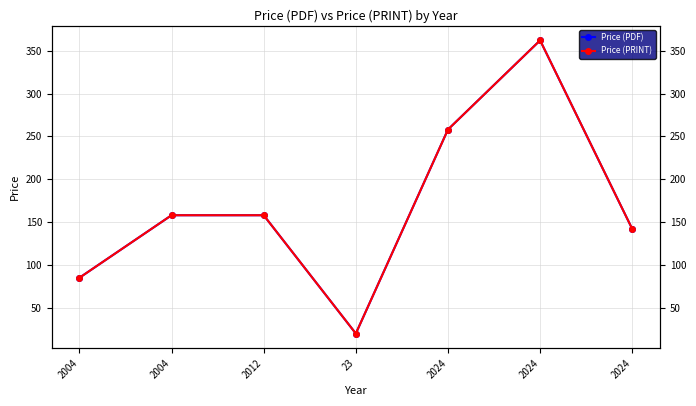

Reading left to right, what are all the values shown in this chart?

Price (PDF): 85.0	158.0	158.0	20.0	258.0	362.0	142.0
Price (PRINT): 85.0	158.0	158.0	20.0	258.0	362.0	142.0